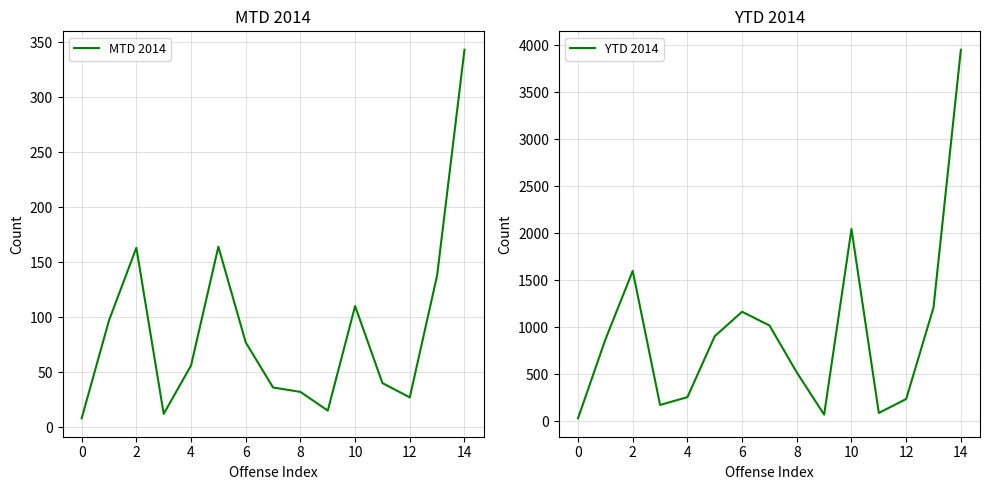

At how many categories does at least one series exceed 2590?

1